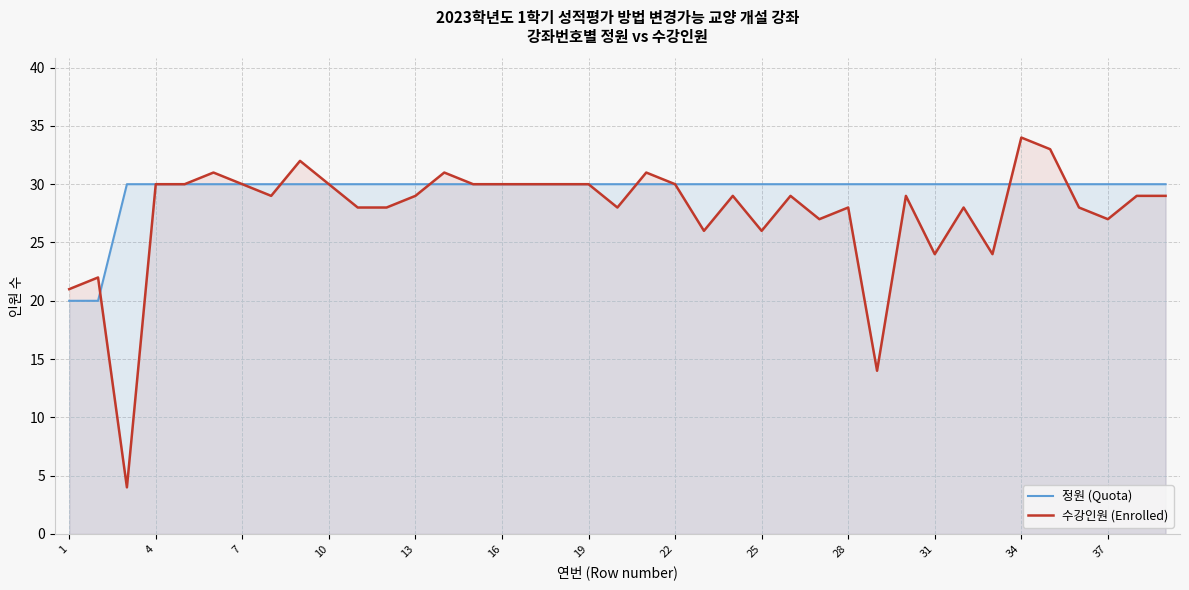

What is the greatest value displayed?

34